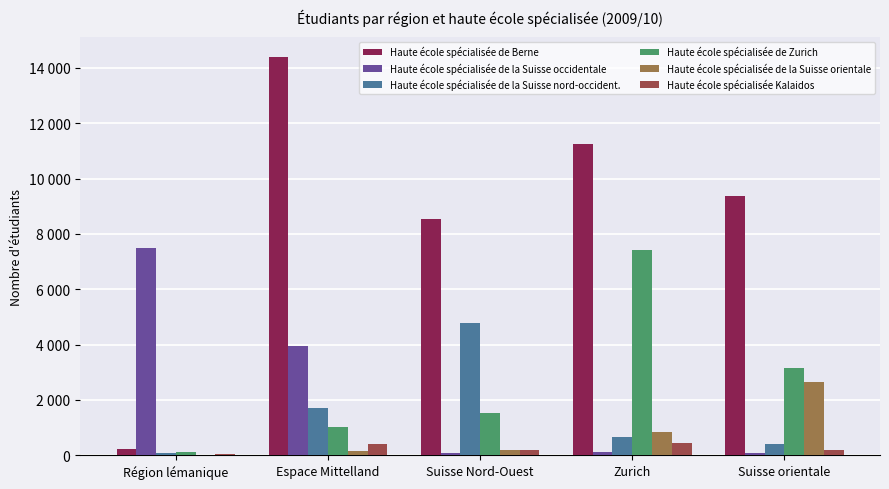

Reading right to left, list all the values displayed in this chart.

Haute école spécialisée de Berne: Suisse orientale=9354	Zurich=11259	Suisse Nord-Ouest=8554	Espace Mittelland=14385	Région lémanique=235
Haute école spécialisée de la Suisse occidentale: Suisse orientale=75	Zurich=115	Suisse Nord-Ouest=77	Espace Mittelland=3959	Région lémanique=7498
Haute école spécialisée de la Suisse nord-occident.: Suisse orientale=419	Zurich=667	Suisse Nord-Ouest=4793	Espace Mittelland=1720	Région lémanique=86
Haute école spécialisée de Zurich: Suisse orientale=3152	Zurich=7425	Suisse Nord-Ouest=1536	Espace Mittelland=1030	Région lémanique=116
Haute école spécialisée de la Suisse orientale: Suisse orientale=2647	Zurich=851	Suisse Nord-Ouest=197	Espace Mittelland=165	Région lémanique=14
Haute école spécialisée Kalaidos: Suisse orientale=178	Zurich=439	Suisse Nord-Ouest=208	Espace Mittelland=400	Région lémanique=30